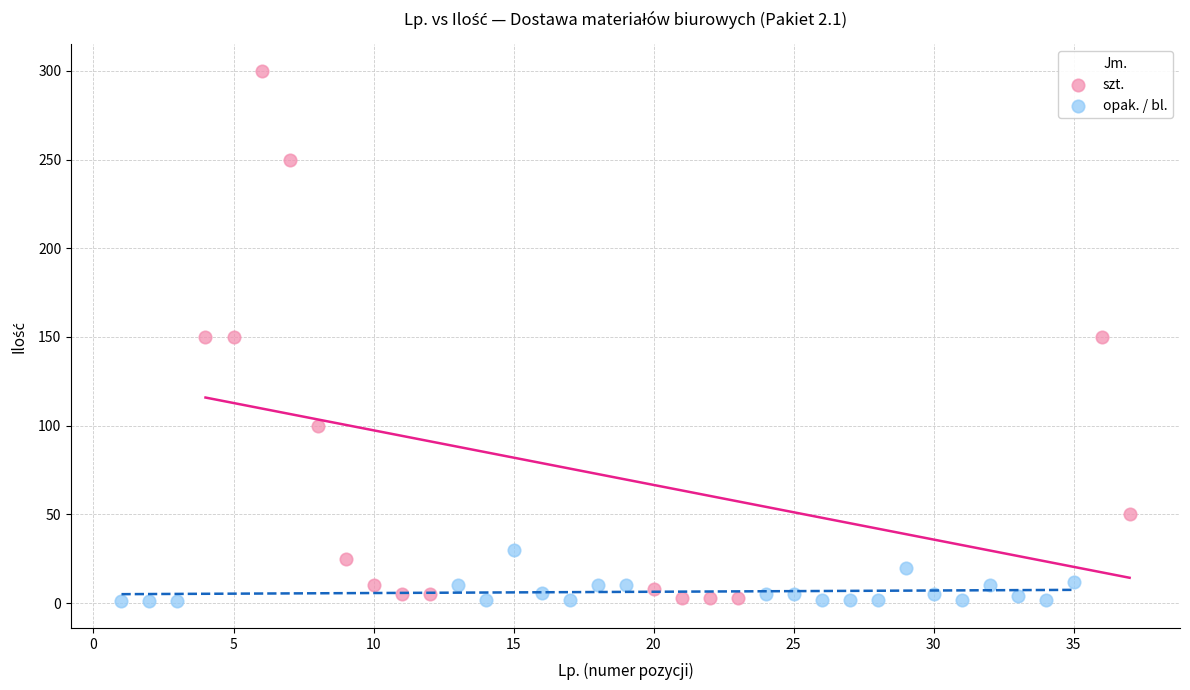

Which series reaches the maximum Y coordinate?

szt.